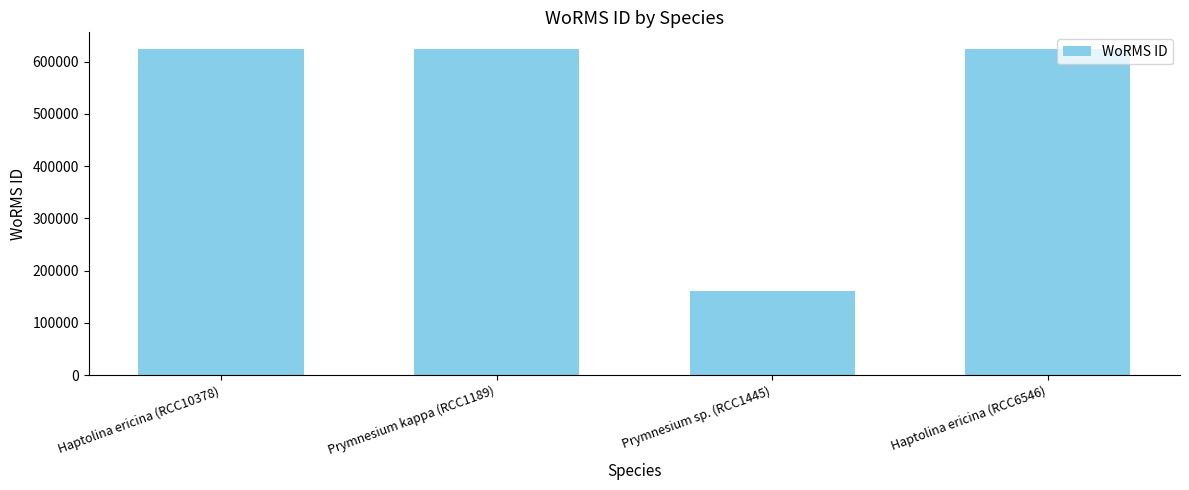

Between Haptolina ericina (RCC10378) and Prymnesium sp. (RCC1445), which is larger?

Haptolina ericina (RCC10378)